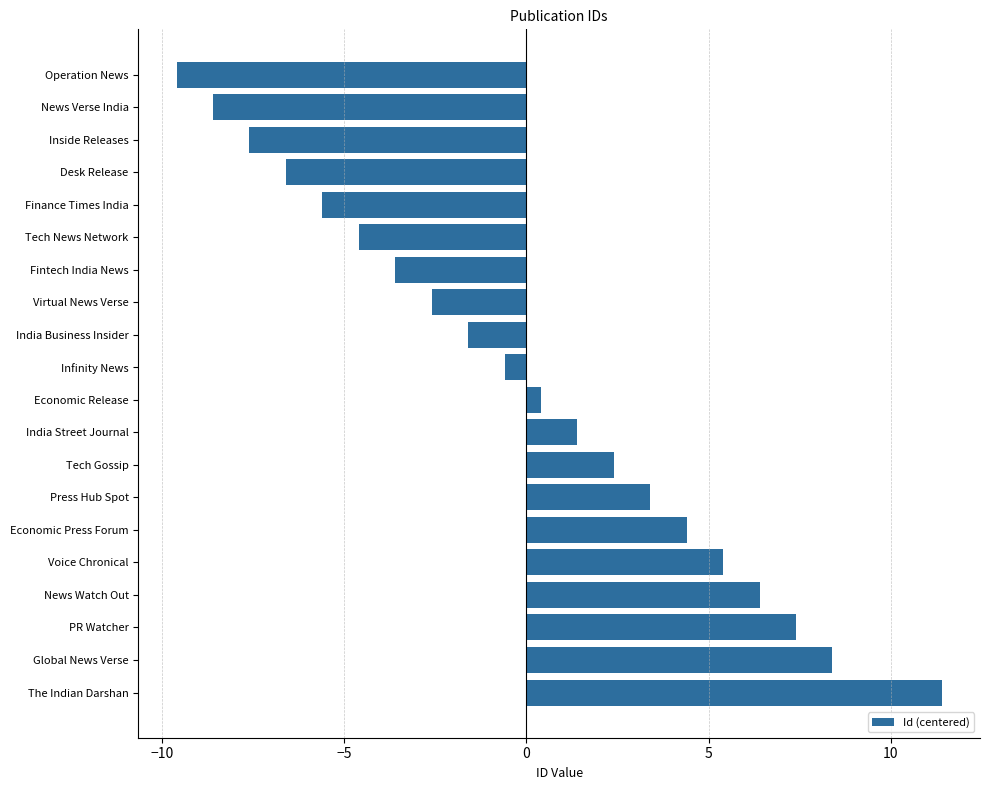

Is it true that the value at Tech News Network is -7.0?

False